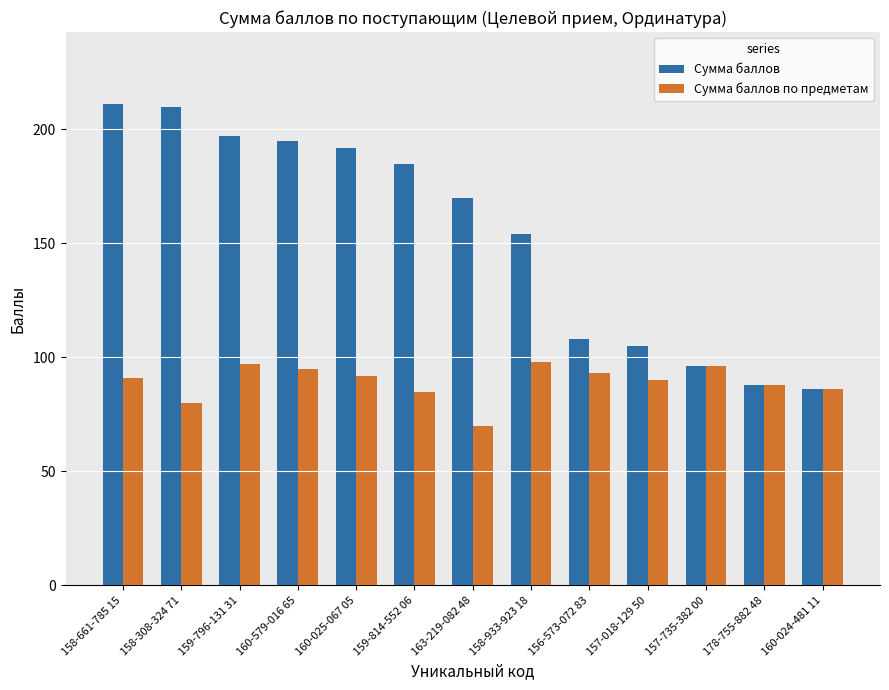

What is the value of the Сумма баллов bar at the 5th from the left?

192